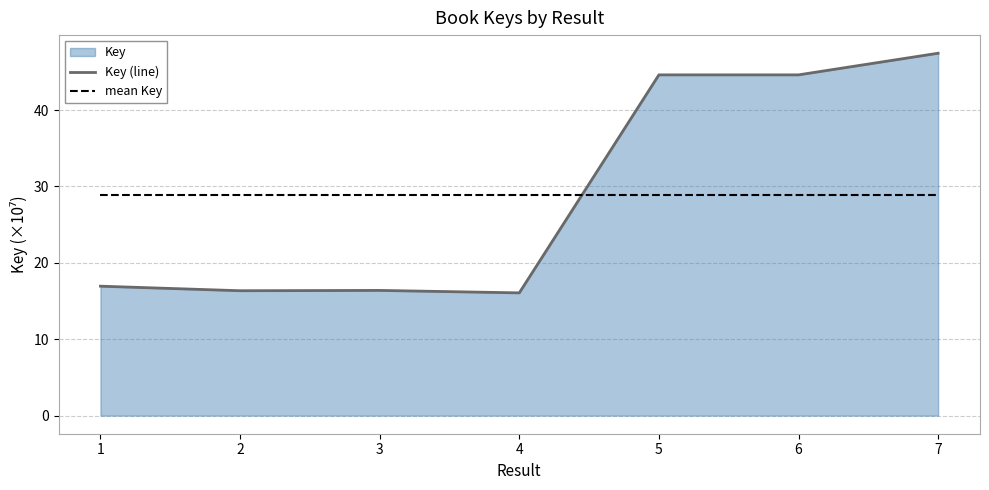

What is the value of the mean Key point at the 6th from the left?

28.9